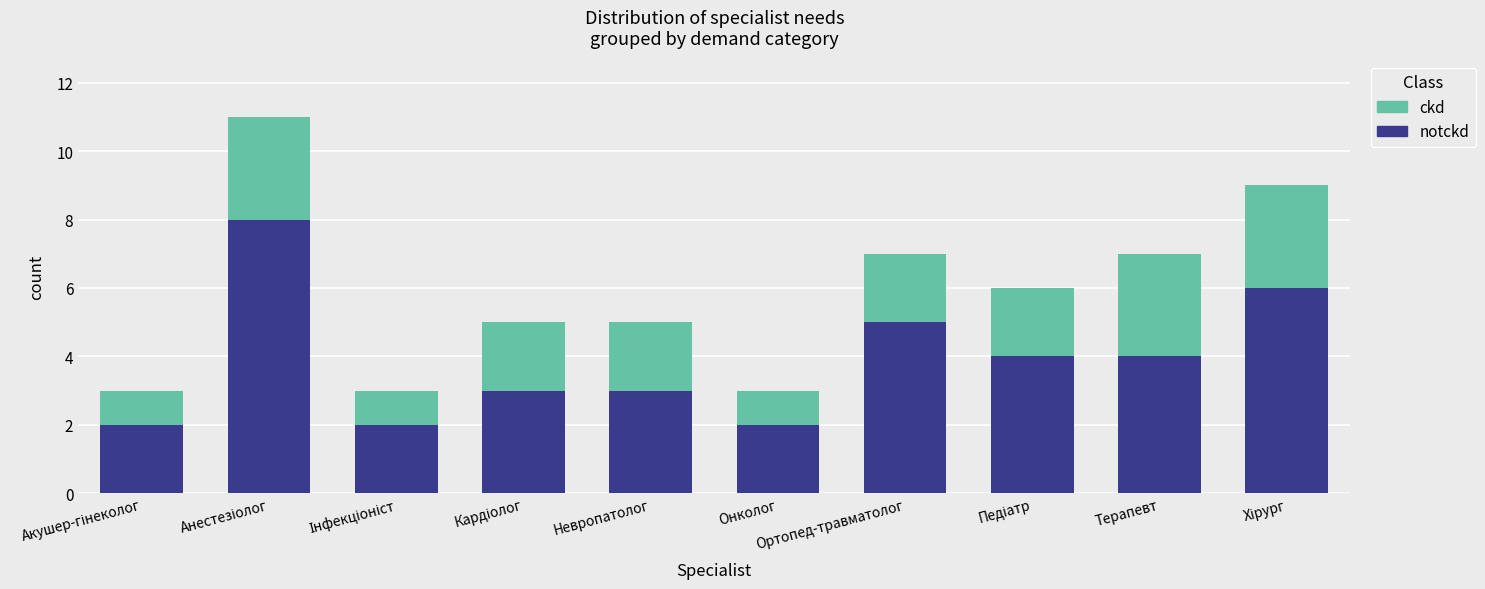

What are all the series names shown in the legend?

ckd, notckd